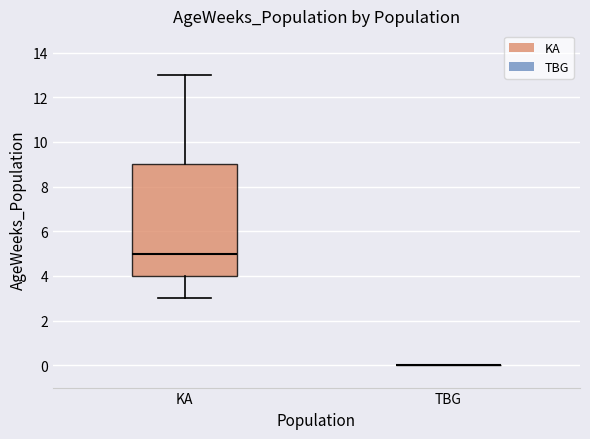

Comparing the boxes themselves (not the whiskers), which one is the tallest?

KA